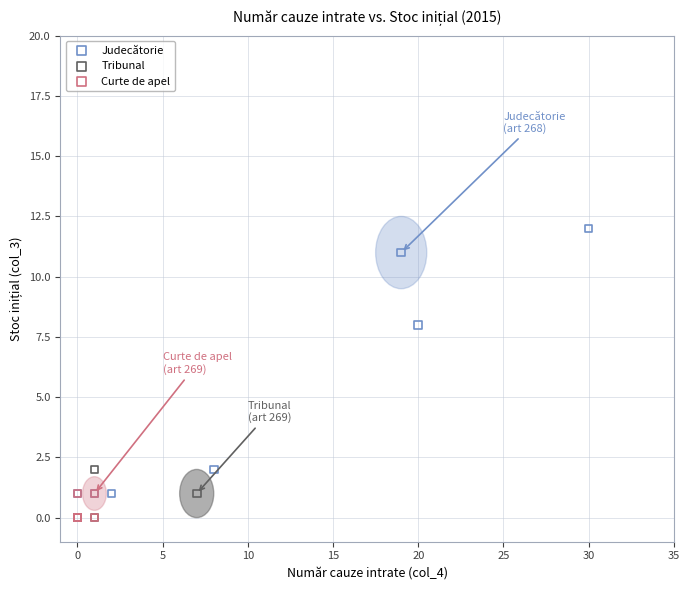

Which series contains the highest Y value?

Judecătorie